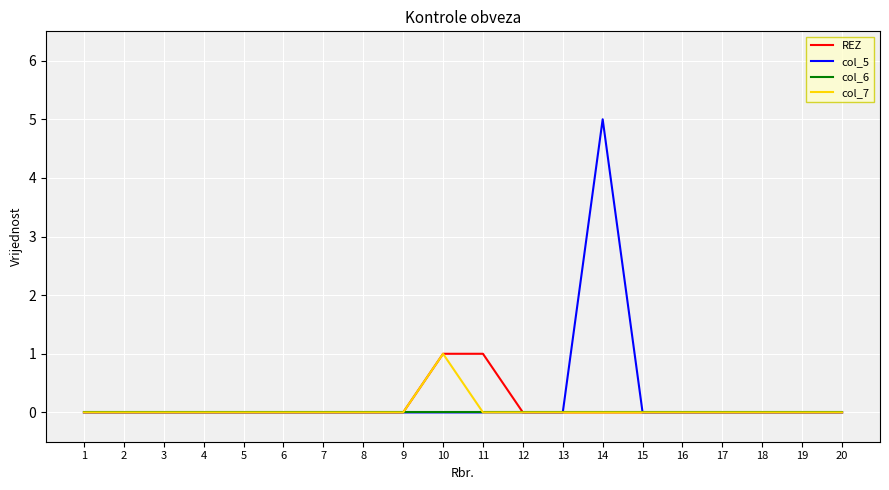

Between 11 and 17, which series saw the biggest shift?

REZ